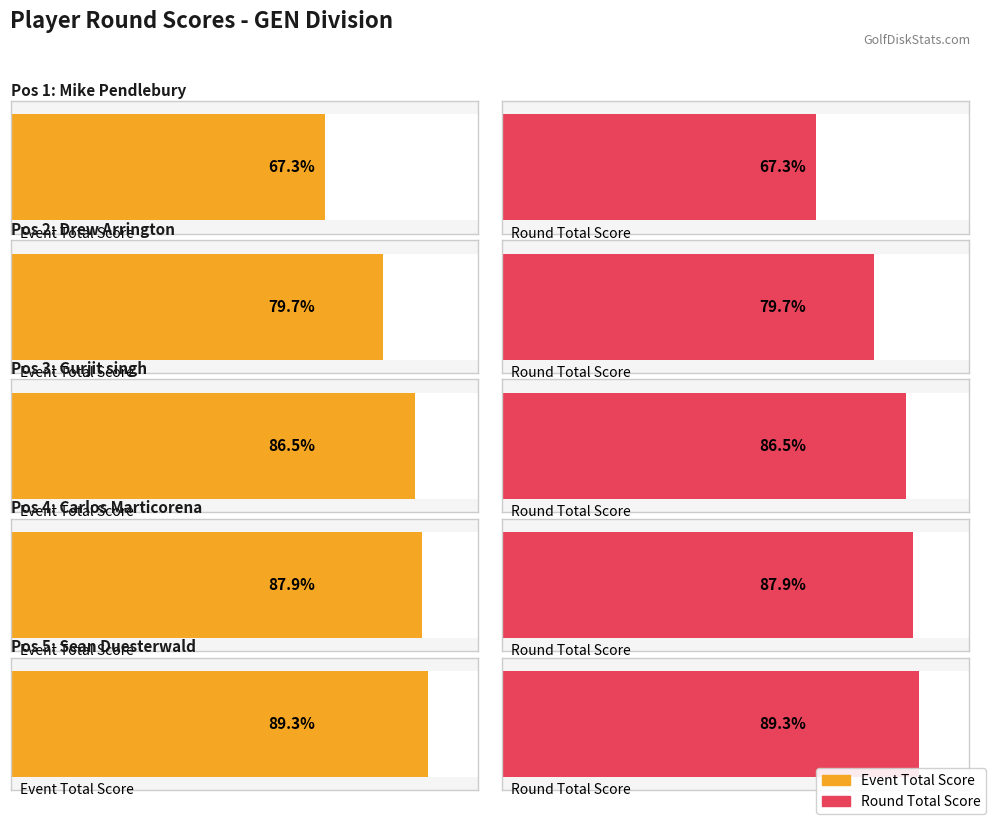

Does the chart contain stacked bars?

No